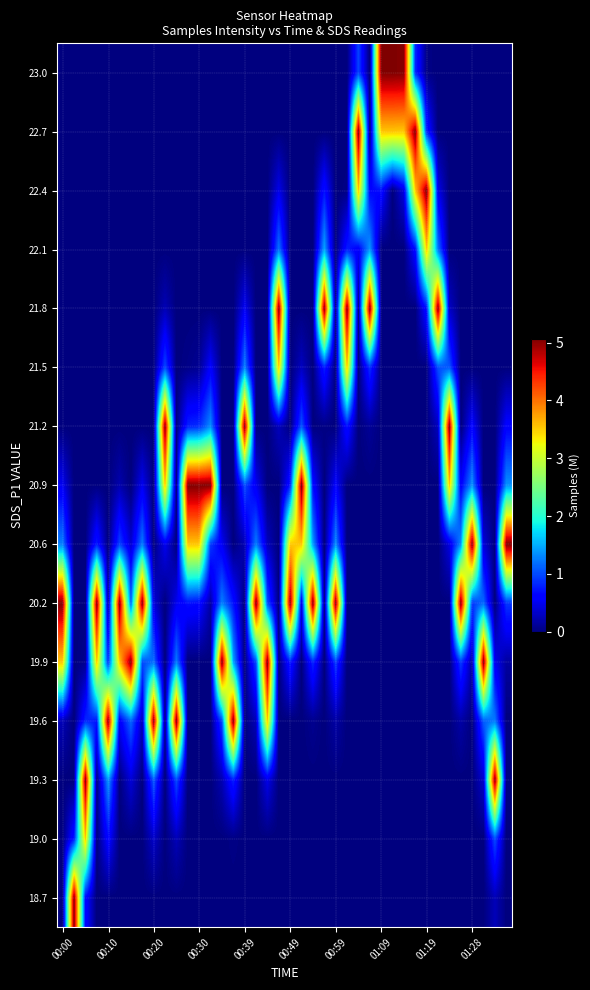

Reading left to right, transcribe all the data shown in this chart.

18.7: 0.0	5.0	0.7	0.0	0.0	0.0	0.0	0.0	0.0	0.0	0.0	0.0	0.0	0.0	0.0	0.0	0.0	0.0	0.0	0.0	0.0	0.0	0.0	0.0	0.0	0.0	0.0	0.0	0.0	0.0	0.0	0.0	0.0	0.0	0.0	0.0	0.0	0.0	0.3	0.0
19.0: 0.0	0.8	3.5	0.0	0.6	0.0	0.0	0.0	0.3	0.0	0.3	0.0	0.0	0.0	0.0	0.0	0.0	0.0	0.0	0.0	0.0	0.0	0.0	0.0	0.0	0.0	0.0	0.0	0.0	0.0	0.0	0.0	0.0	0.0	0.0	0.0	0.0	0.0	1.0	0.0
19.3: 0.0	0.0	5.0	0.0	1.4	0.0	0.4	0.0	1.1	0.0	1.0	0.0	0.0	0.0	0.2	0.8	0.0	0.0	0.5	0.0	0.0	0.0	0.0	0.0	0.0	0.0	0.0	0.0	0.0	0.0	0.0	0.0	0.0	0.0	0.0	0.0	0.0	0.4	5.0	0.0
19.6: 0.2	0.0	0.8	0.7	5.0	0.5	1.2	0.2	5.0	0.0	5.0	0.0	0.0	0.0	1.0	5.0	0.0	0.3	3.5	0.0	0.0	0.0	0.1	0.0	0.2	0.0	0.0	0.0	0.0	0.0	0.0	0.0	0.0	0.0	0.0	0.2	0.0	1.1	1.3	0.0
19.9: 3.5	0.0	0.1	3.5	0.9	3.5	5.0	1.0	1.2	0.0	1.3	0.0	0.0	0.0	5.0	1.5	0.0	1.0	5.0	0.0	0.8	0.0	0.8	0.0	0.9	0.0	0.0	0.0	0.0	0.0	0.0	0.0	0.0	0.0	0.0	0.9	0.1	5.0	0.5	0.1
20.2: 5.0	0.0	0.0	5.0	0.1	5.0	1.1	5.0	0.4	0.0	0.5	0.7	0.7	0.2	1.3	0.7	0.0	5.1	1.0	0.0	5.1	0.5	5.0	0.0	5.0	0.0	0.0	0.0	0.0	0.0	0.0	0.0	0.0	0.0	0.0	5.0	0.9	1.2	0.0	0.9
20.6: 1.3	0.0	0.0	0.8	0.0	1.0	0.4	1.3	0.0	0.5	0.0	3.5	3.5	0.9	0.5	0.0	0.2	1.3	0.3	0.0	3.5	3.5	1.4	0.0	1.3	0.0	0.0	0.0	0.0	0.0	0.0	0.0	0.0	0.0	0.4	1.3	5.0	0.4	0.0	5.0
20.9: 0.5	0.0	0.0	0.0	0.0	0.2	0.0	0.5	0.0	3.5	0.0	5.1	5.1	5.1	0.0	0.0	1.0	0.5	0.0	0.0	0.8	5.1	0.7	0.0	0.6	0.0	0.0	0.0	0.0	0.0	0.0	0.0	0.0	0.0	3.5	0.6	1.4	0.0	0.0	1.4
21.2: 0.0	0.0	0.0	0.0	0.0	0.0	0.0	0.0	0.0	5.0	0.0	0.8	0.9	1.3	0.0	0.0	5.1	0.0	0.0	0.3	0.0	1.1	0.0	0.0	0.0	0.7	0.0	0.1	0.0	0.0	0.0	0.0	0.0	0.3	5.0	0.0	0.6	0.0	0.0	0.6
21.5: 0.0	0.0	0.0	0.0	0.0	0.0	0.0	0.0	0.0	1.0	0.0	0.0	0.1	0.6	0.0	0.0	1.3	0.0	0.0	3.5	0.0	0.3	0.0	0.8	0.0	3.5	0.0	0.9	0.0	0.0	0.0	0.0	0.0	1.0	1.1	0.0	0.0	0.0	0.0	0.0
21.8: 0.0	0.0	0.0	0.0	0.0	0.0	0.0	0.0	0.0	0.2	0.0	0.0	0.0	0.0	0.0	0.0	0.5	0.0	0.0	5.0	0.0	0.0	0.0	5.0	0.0	5.0	0.0	5.1	0.0	0.0	0.0	0.0	0.7	5.0	0.3	0.0	0.0	0.0	0.0	0.0
22.1: 0.0	0.0	0.0	0.0	0.0	0.0	0.0	0.0	0.0	0.0	0.0	0.0	0.0	0.0	0.0	0.0	0.0	0.0	0.0	1.2	0.0	0.0	0.0	1.5	0.0	0.8	0.5	1.4	0.0	0.0	0.0	0.7	3.5	1.2	0.0	0.0	0.0	0.0	0.0	0.0
22.4: 0.0	0.0	0.0	0.0	0.0	0.0	0.0	0.0	0.0	0.0	0.0	0.0	0.0	0.0	0.0	0.0	0.0	0.0	0.0	0.5	0.0	0.0	0.0	0.7	0.0	0.0	3.5	0.6	0.7	0.0	0.4	3.5	5.1	0.5	0.0	0.0	0.0	0.0	0.0	0.0
22.7: 0.0	0.0	0.0	0.0	0.0	0.0	0.0	0.0	0.0	0.0	0.0	0.0	0.0	0.0	0.0	0.0	0.0	0.0	0.0	0.0	0.0	0.0	0.0	0.0	0.0	0.0	5.0	0.0	3.5	3.5	3.5	5.0	0.8	0.0	0.0	0.0	0.0	0.0	0.0	0.0
23.0: 0.0	0.0	0.0	0.0	0.0	0.0	0.0	0.0	0.0	0.0	0.0	0.0	0.0	0.0	0.0	0.0	0.0	0.0	0.0	0.0	0.0	0.0	0.0	0.0	0.0	0.0	1.0	0.0	5.1	5.1	5.0	0.8	0.0	0.0	0.0	0.0	0.0	0.0	0.0	0.0